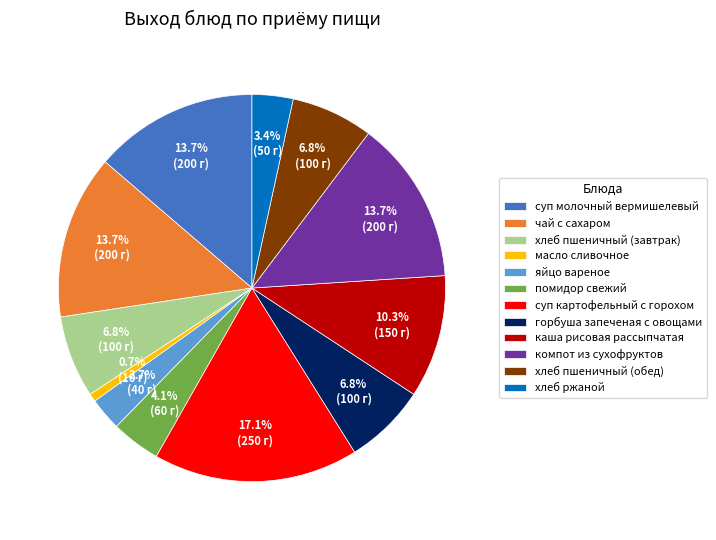

Combined, do чай с сахаром and горбуша запеченая с овощами account for over 50%?

No